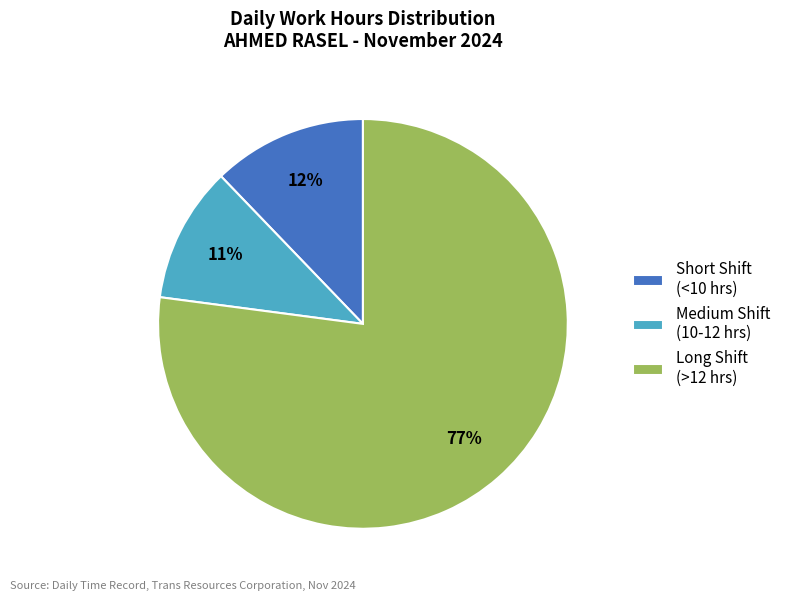

To the nearest percent, what percentage of the pie is Medium Shift (10-12 hrs)?

11%